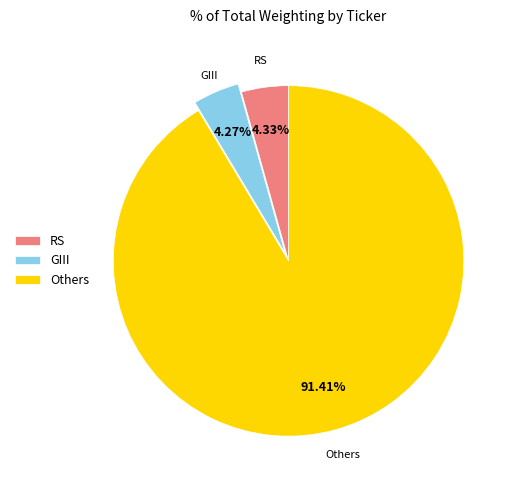

Is the sum of Others and RS greater than half?

Yes